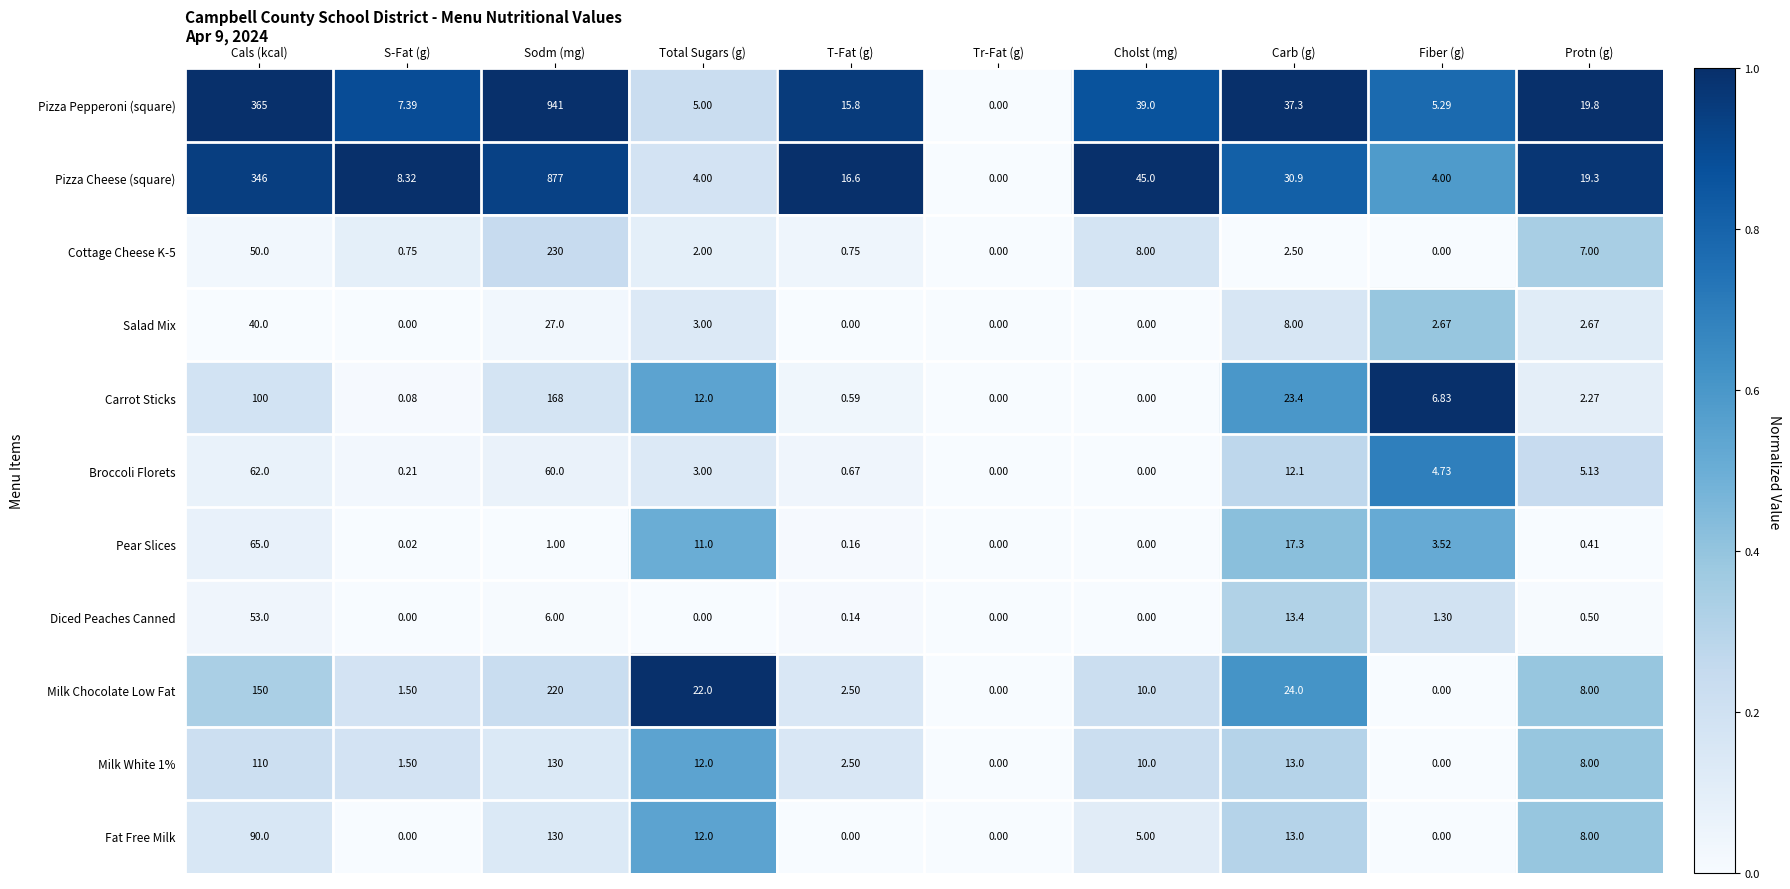

Which series has the largest total across all categories?

Pizza Pepperoni (square)